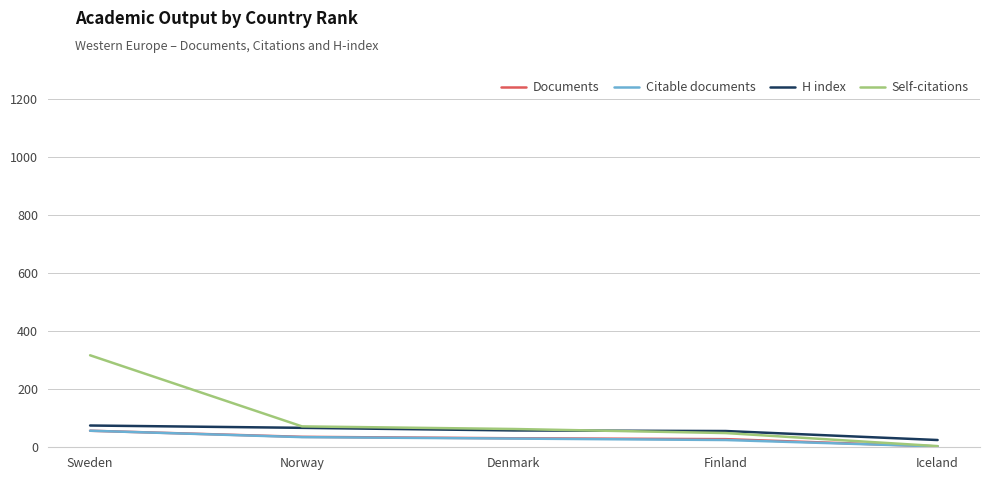

What is the sum of the H index values at Iceland and Finland?

81